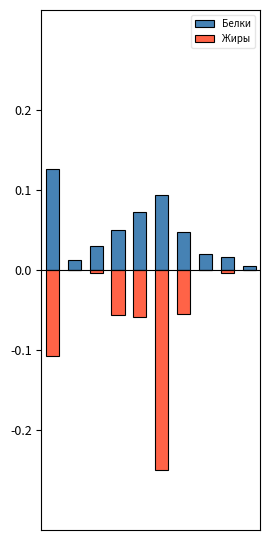

List the series in order of their peak value, lowest first.

Жиры, Белки